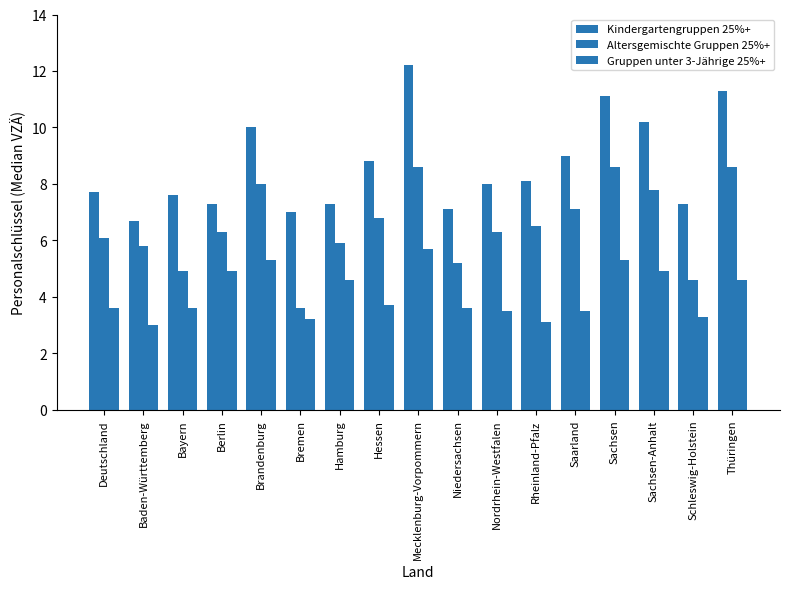

What is the value of the Kindergartengruppen 25%+ bar at the 7th from the left?

7.3